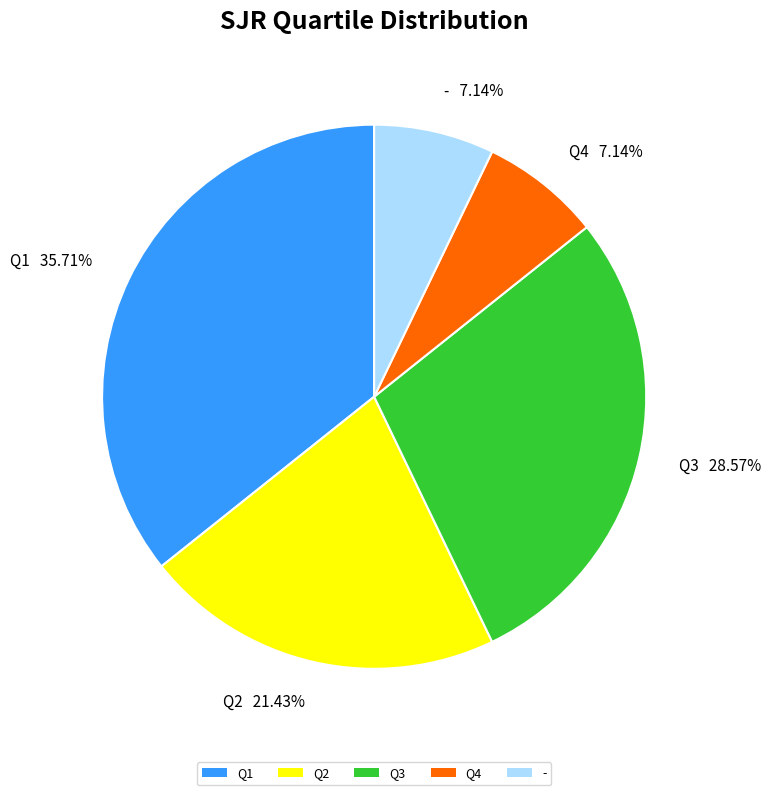

Does any single category account for the majority?

No